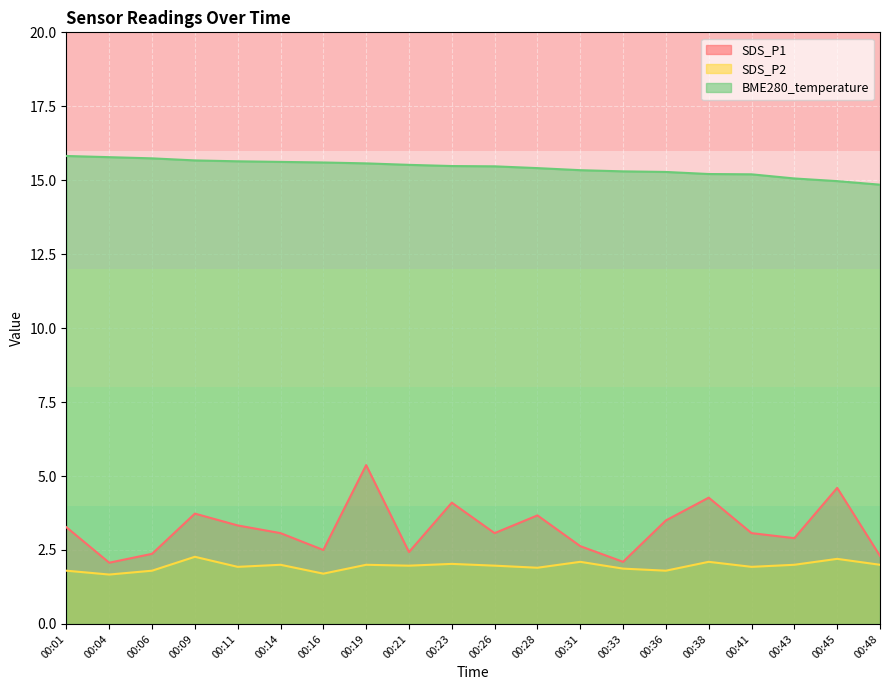

The value of SDS_P2 at 00:06 is 1.8. True or false?

True